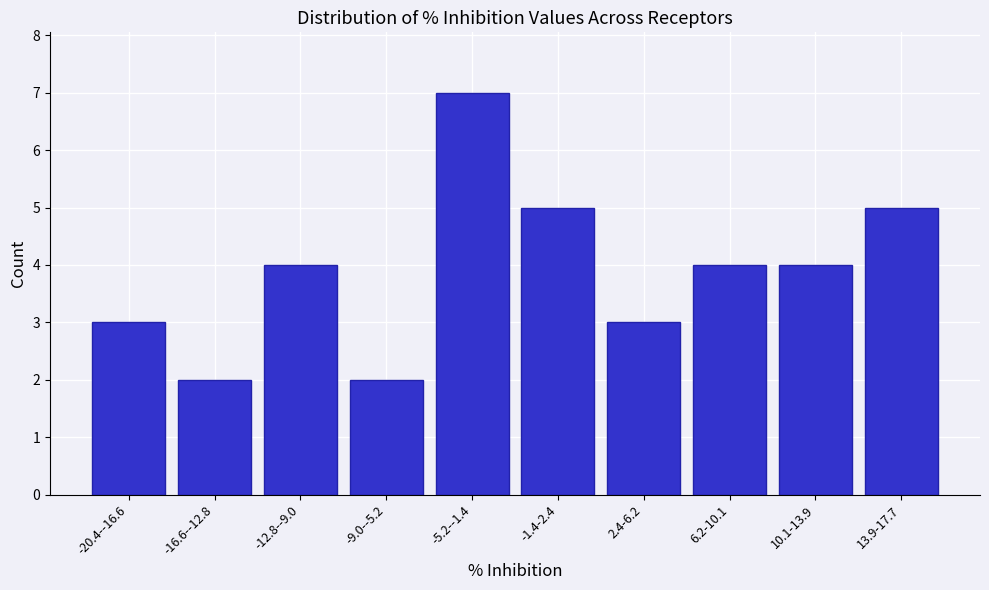

Reading left to right, what are all the values shown in this chart?

-20.4--16.6=3	-16.6--12.8=2	-12.8--9.0=4	-9.0--5.2=2	-5.2--1.4=7	-1.4-2.4=5	2.4-6.2=3	6.2-10.1=4	10.1-13.9=4	13.9-17.7=5